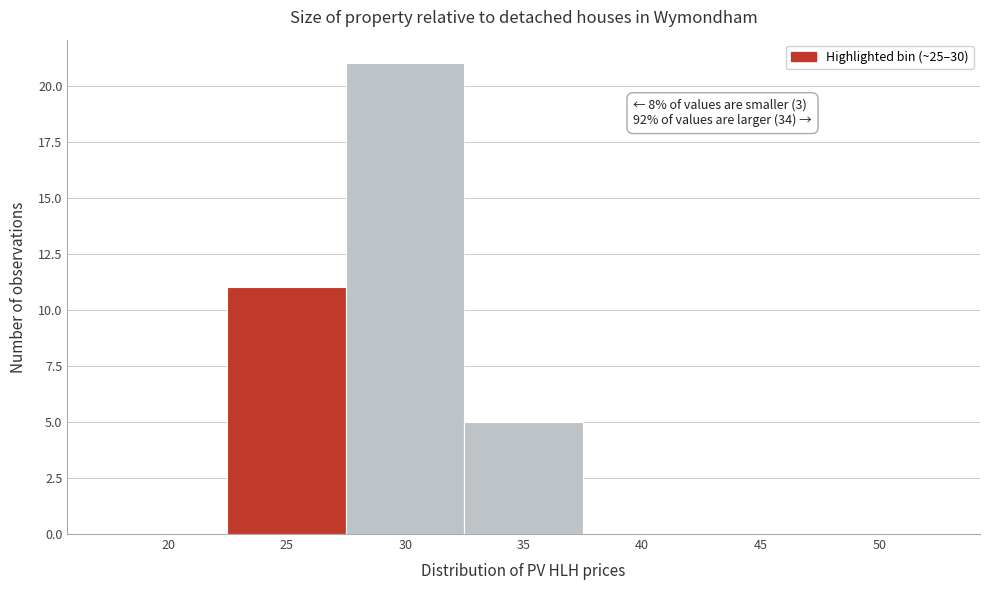

Reading left to right, transcribe all the data shown in this chart.

20=0	25=11	30=21	35=5	40=0	45=0	50=0